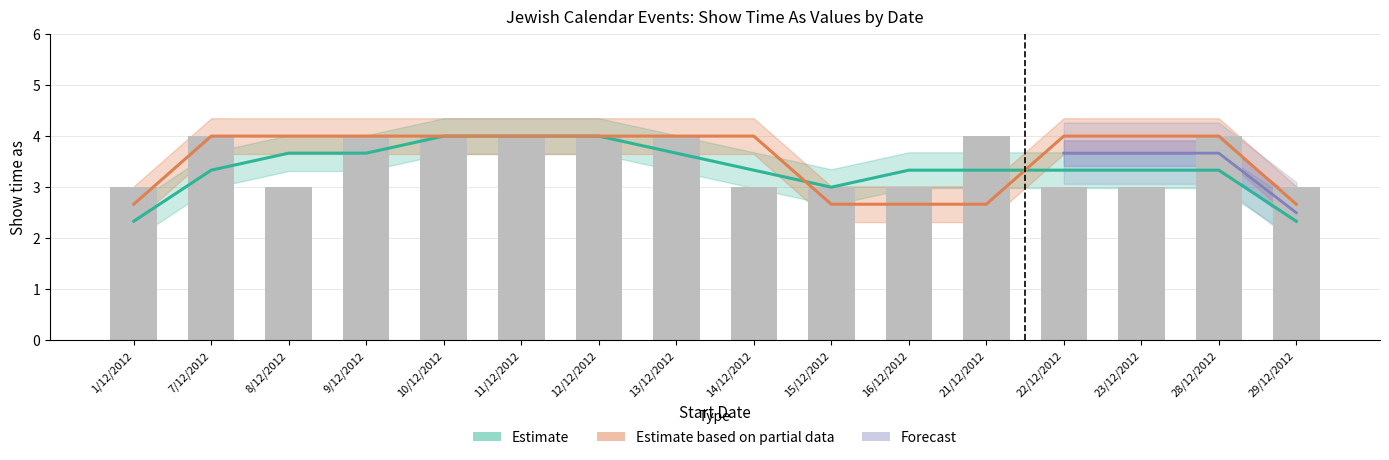

Approximately how many times larger is the value at 7/12/2012 compared to 21/12/2012?

1.0